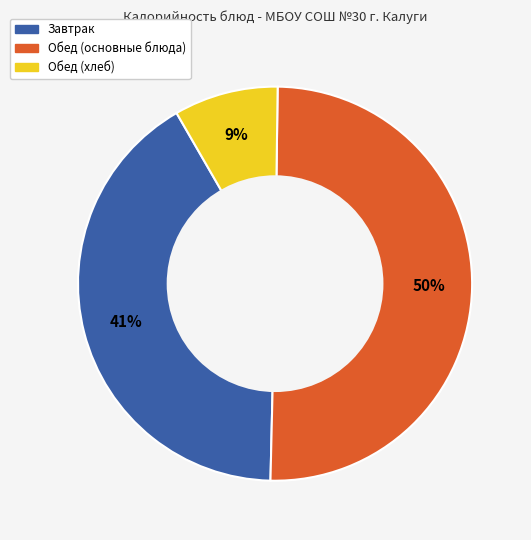

How many segments does this pie chart have?

3